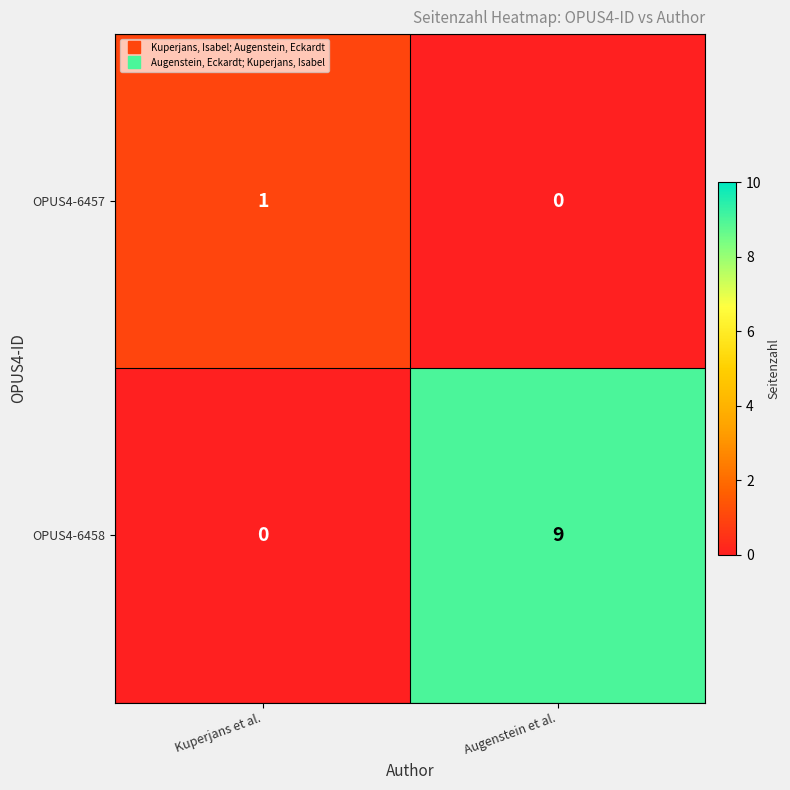

At which category is the sum across all series the highest?

Augenstein et al.